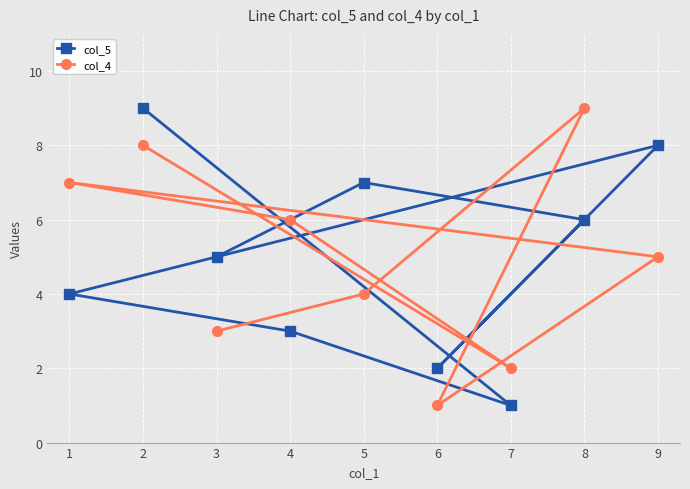

What is the difference between the highest and lowest values at 4?

3